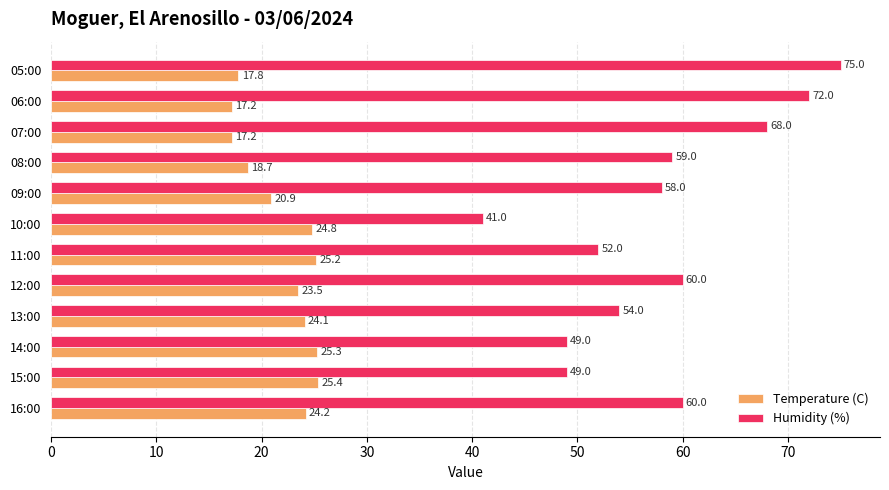

Which label corresponds to the largest value in the chart?

05:00